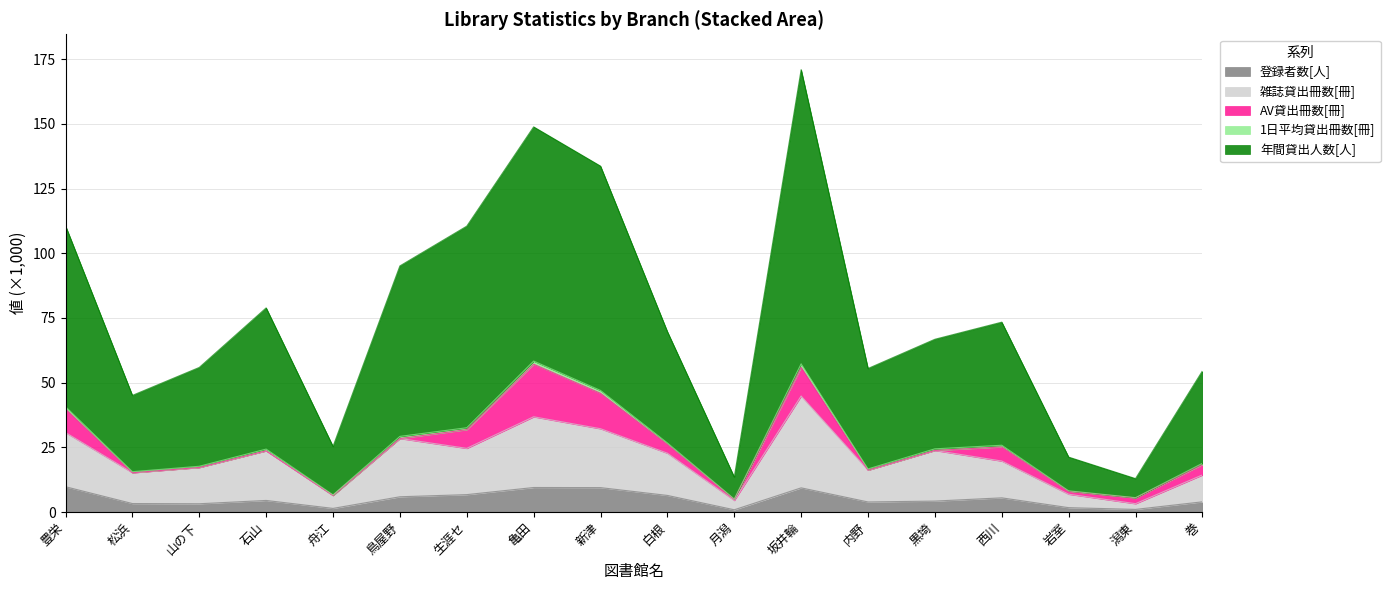

At which category is the sum across all series the highest?

坂井輪